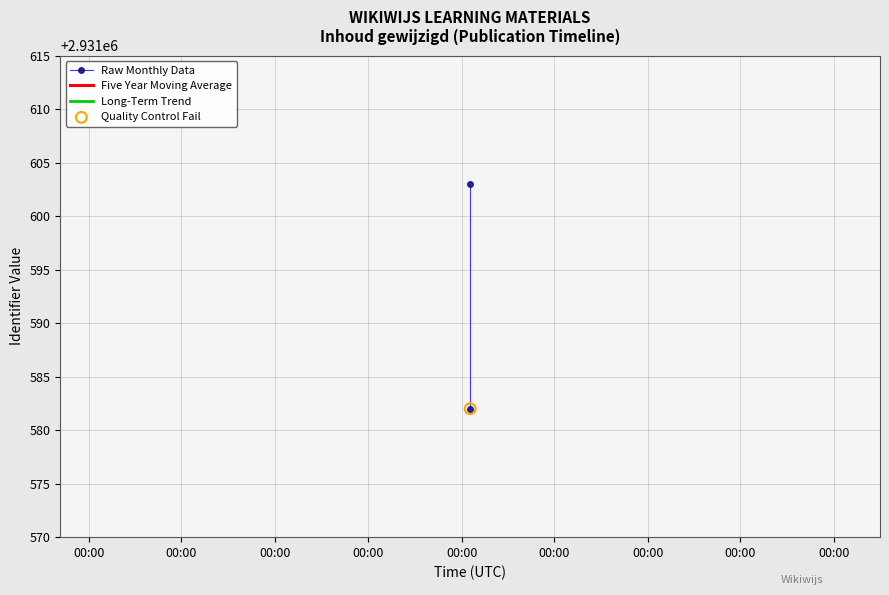

At which category is the sum across all series the highest?

00:00